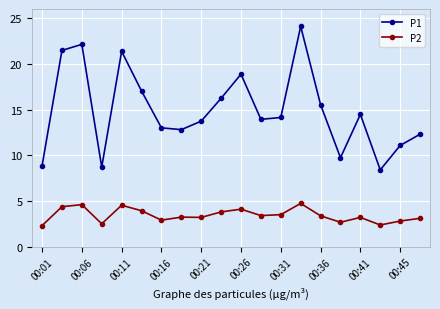

List the series in order of their peak value, lowest first.

P2, P1